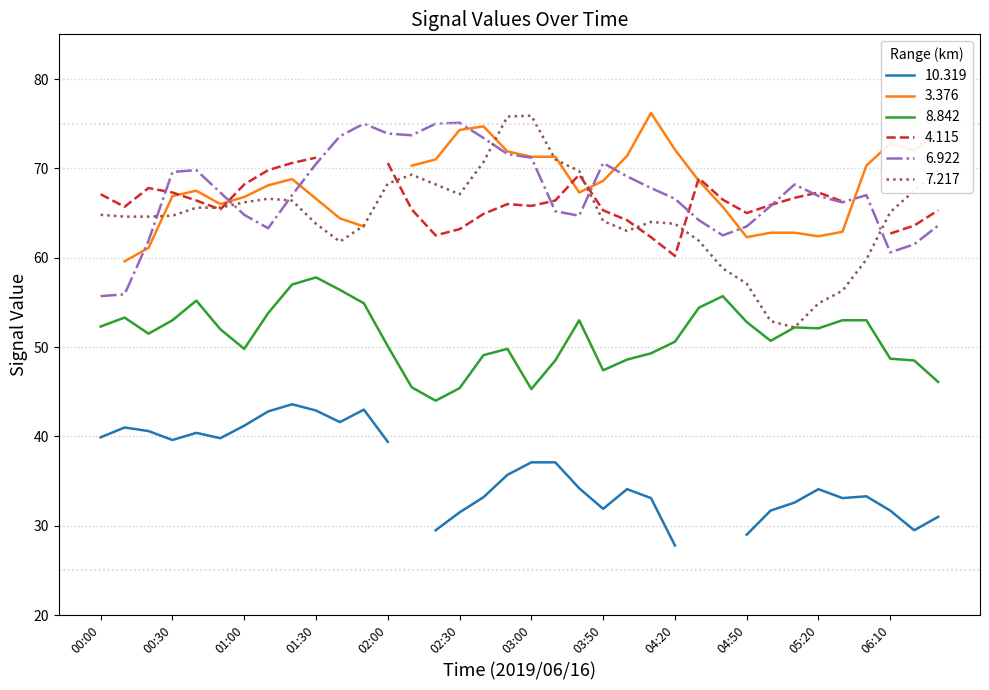

The 7.217 series shows 54.9 at 05:20. True or false?

True